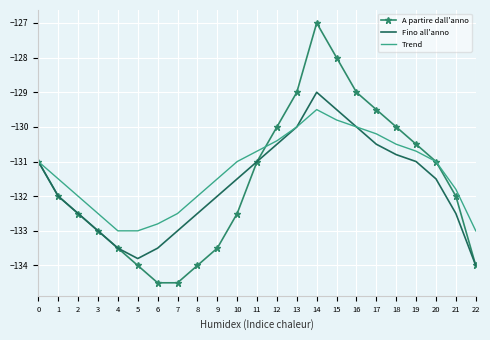

Is the value of A partire dall'anno at 8 greater than the value of Fino all'anno at 15?

No